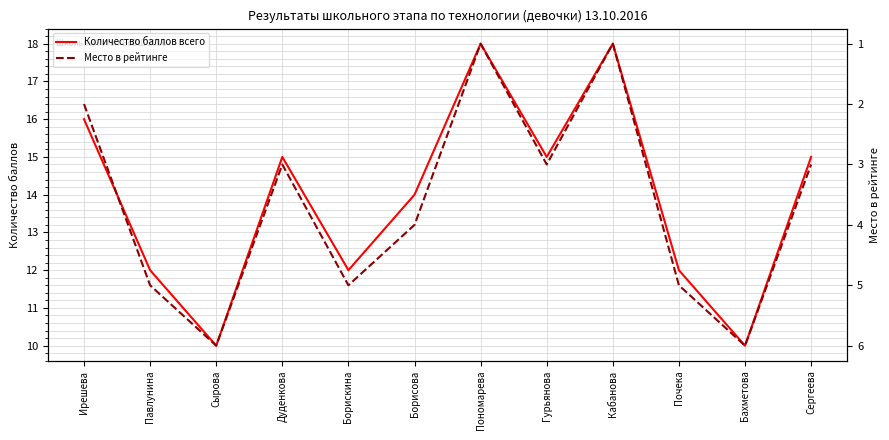

What position from the left is Сергеева?

12